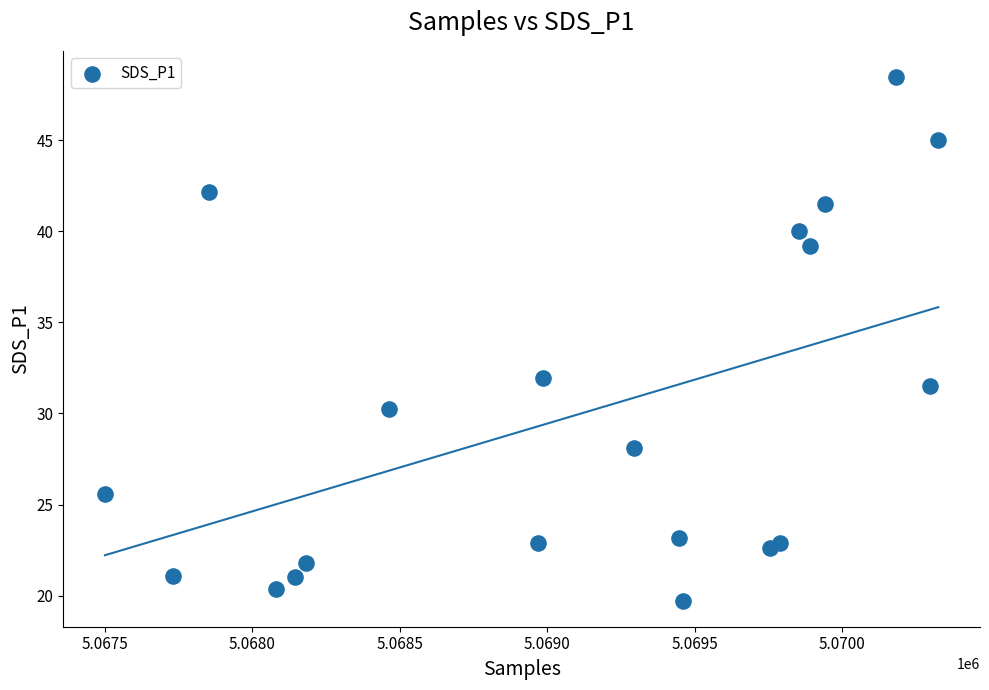

What Y value in the scatter plot is closest to 34?

31.9